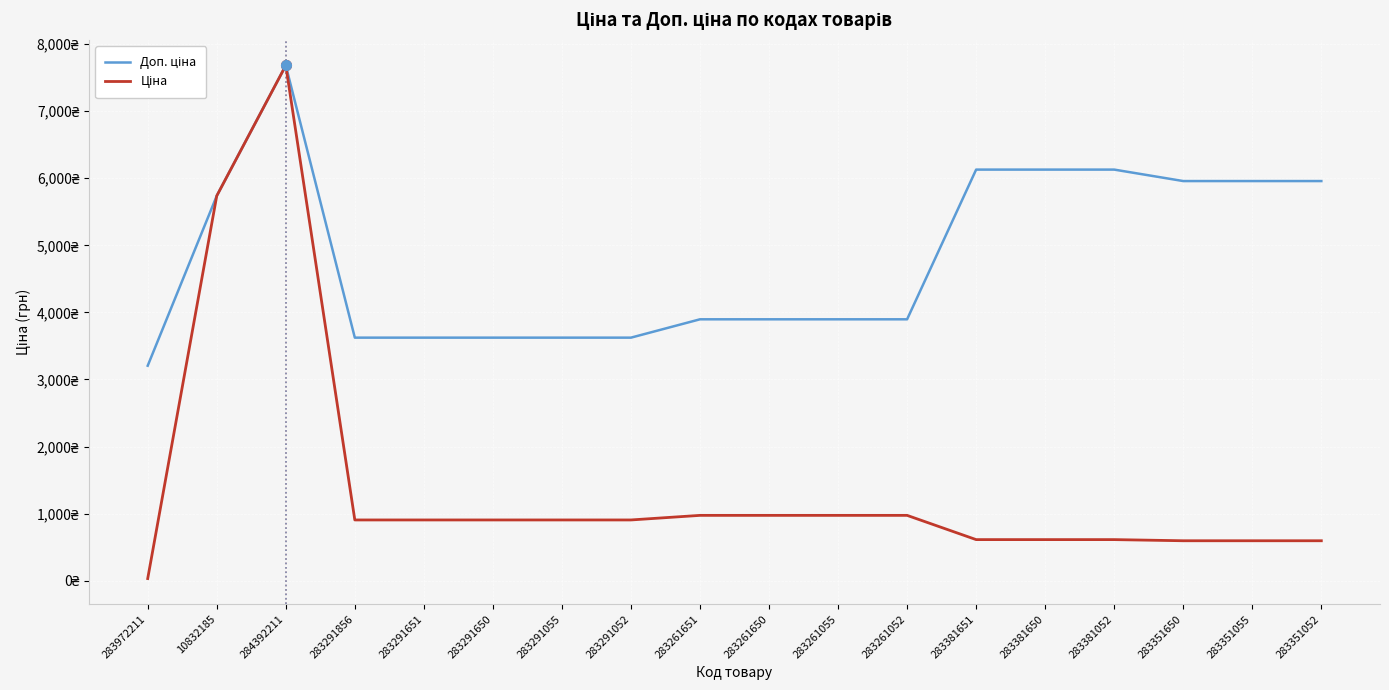

Is this an area chart (filled region under the line)?

No